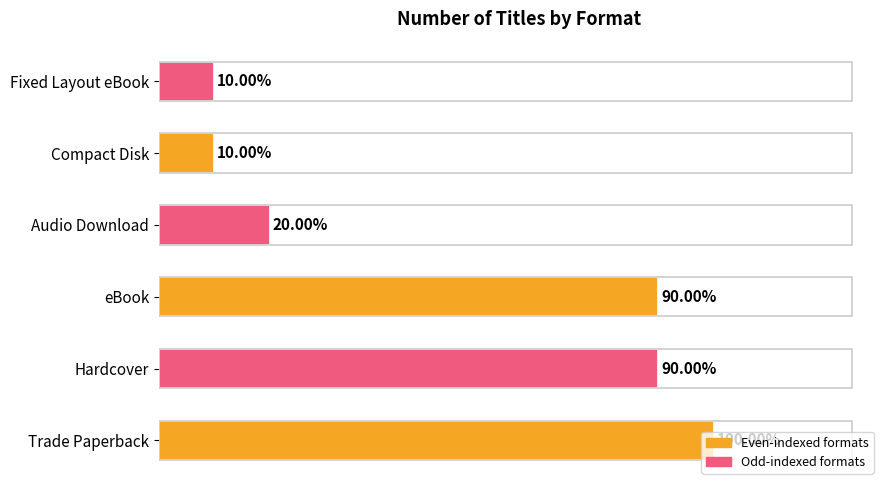

How many values are between 1 and 9?

5